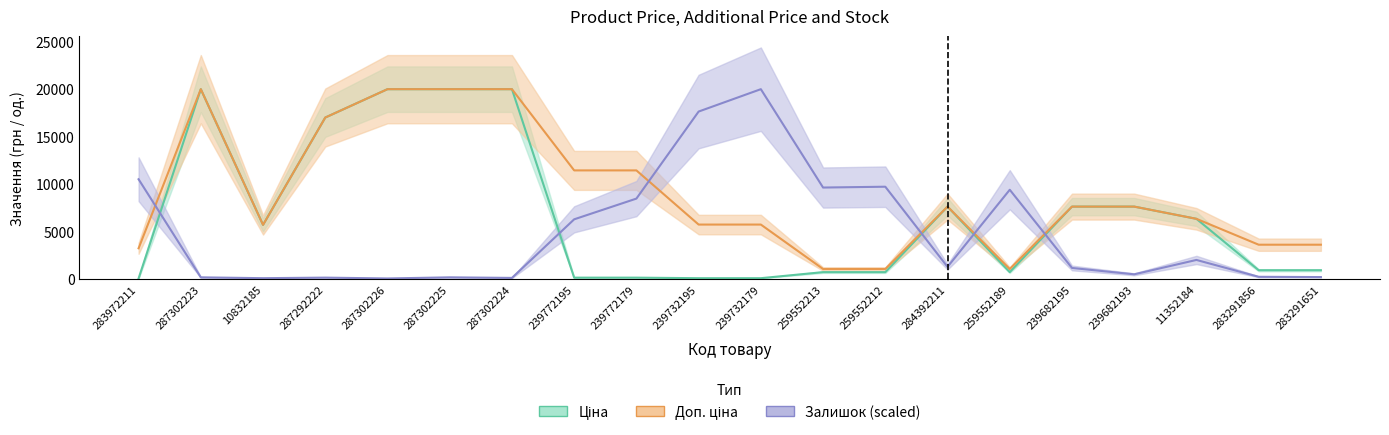

What is the maximum value for Ціна?

19964.2